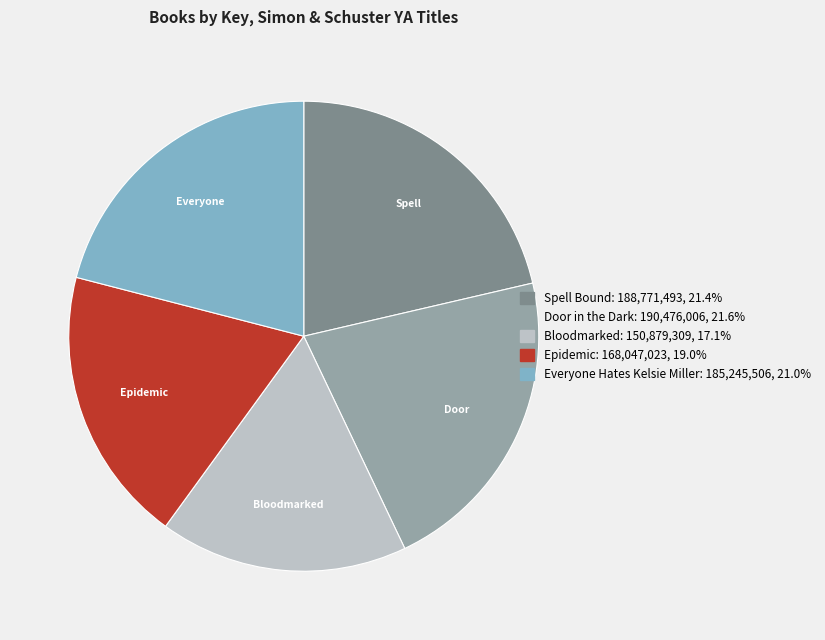

Is the sum of Bloodmarked and Door in the Dark greater than half?

No